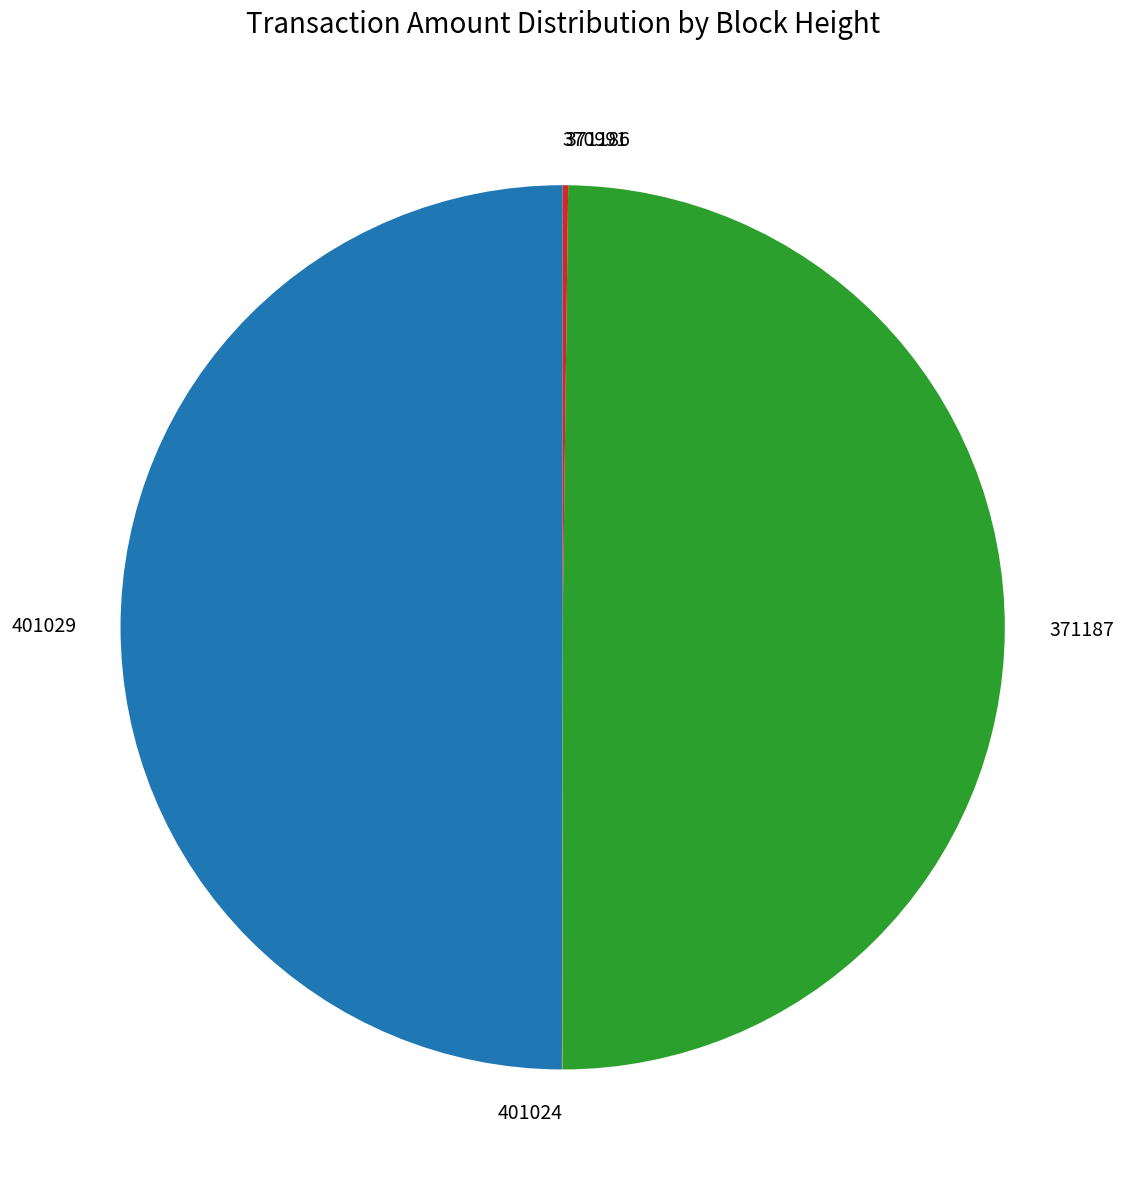

True or false: 401029 accounts for 43% of the total.

False